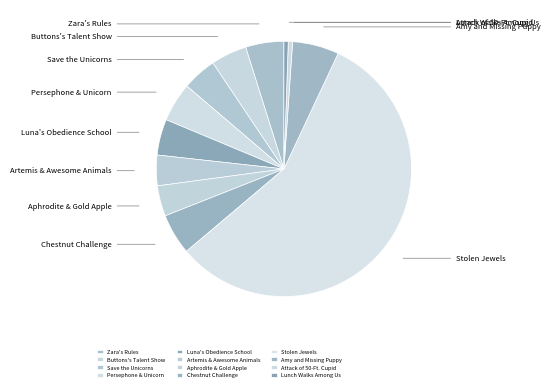

To the nearest percent, what is the difference between the largest and smallest slice percentages?

56%